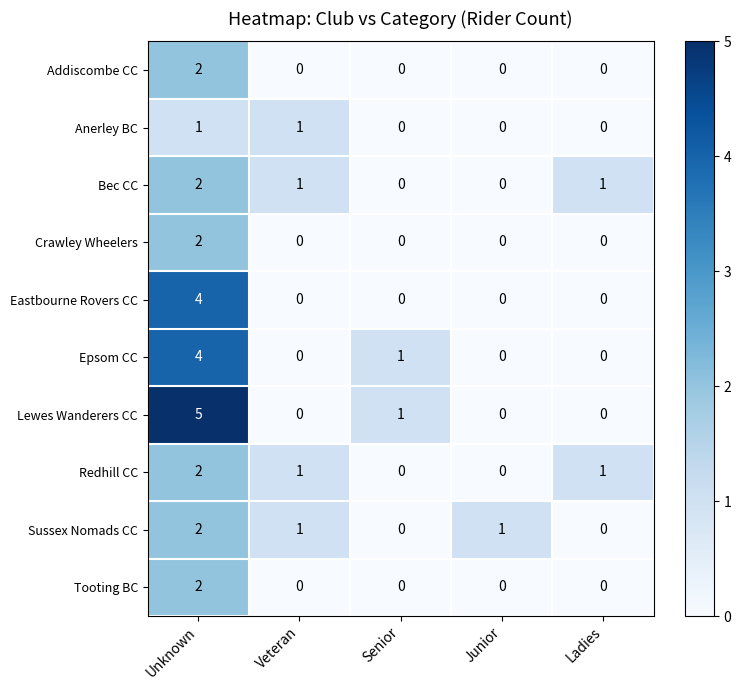

How many series are shown in this chart?

10